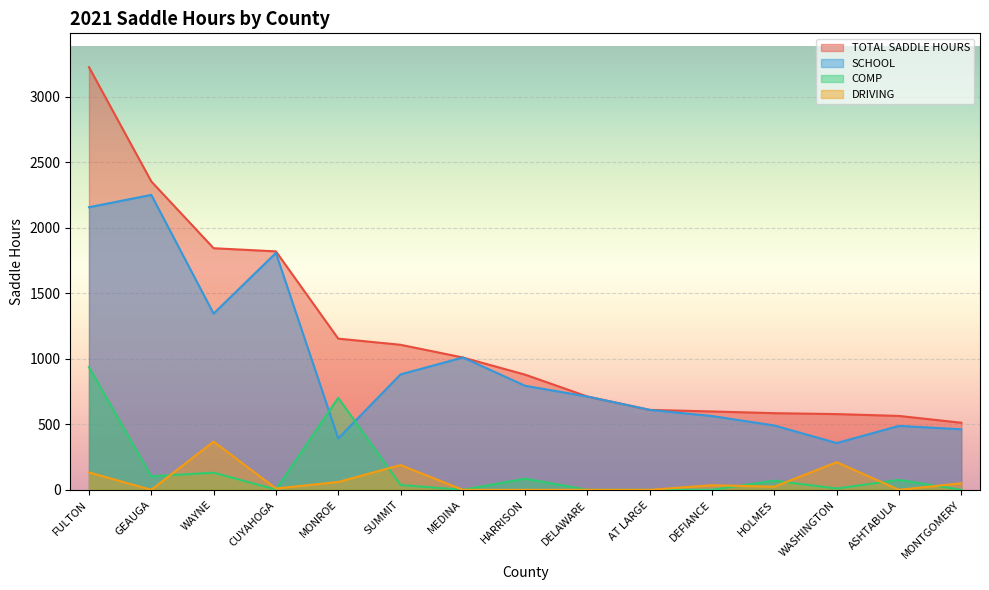

Where is the first local maximum for DRIVING?

WAYNE